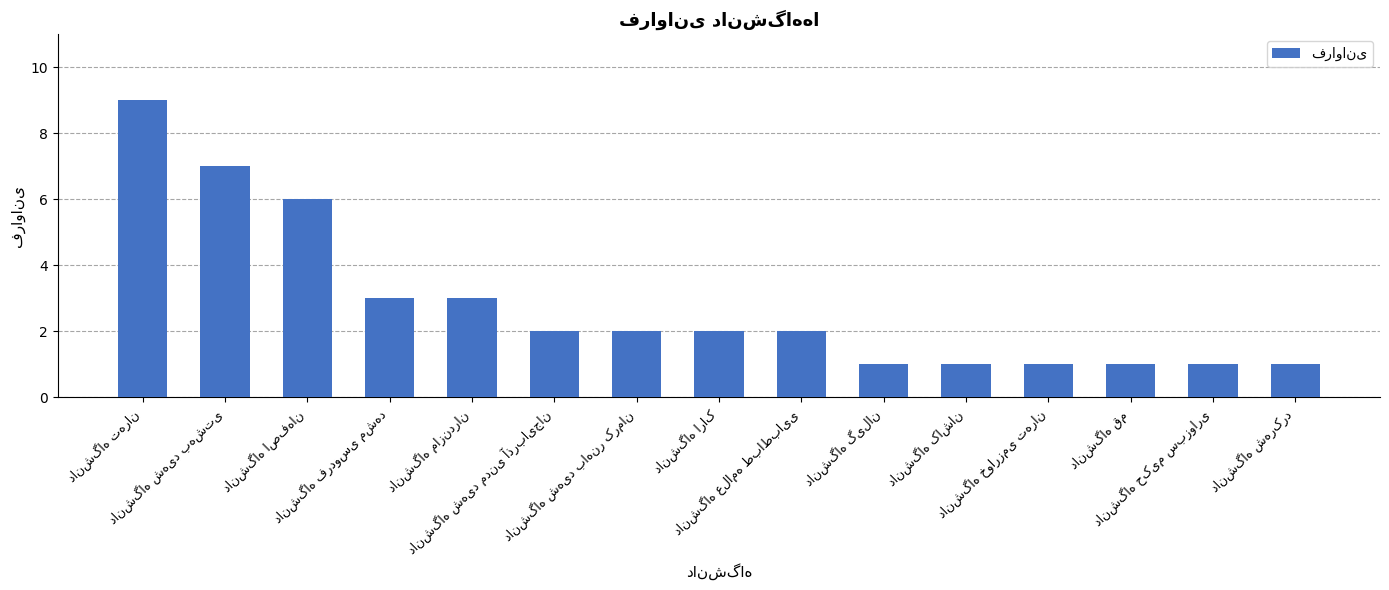

How many bars are there in total?

15